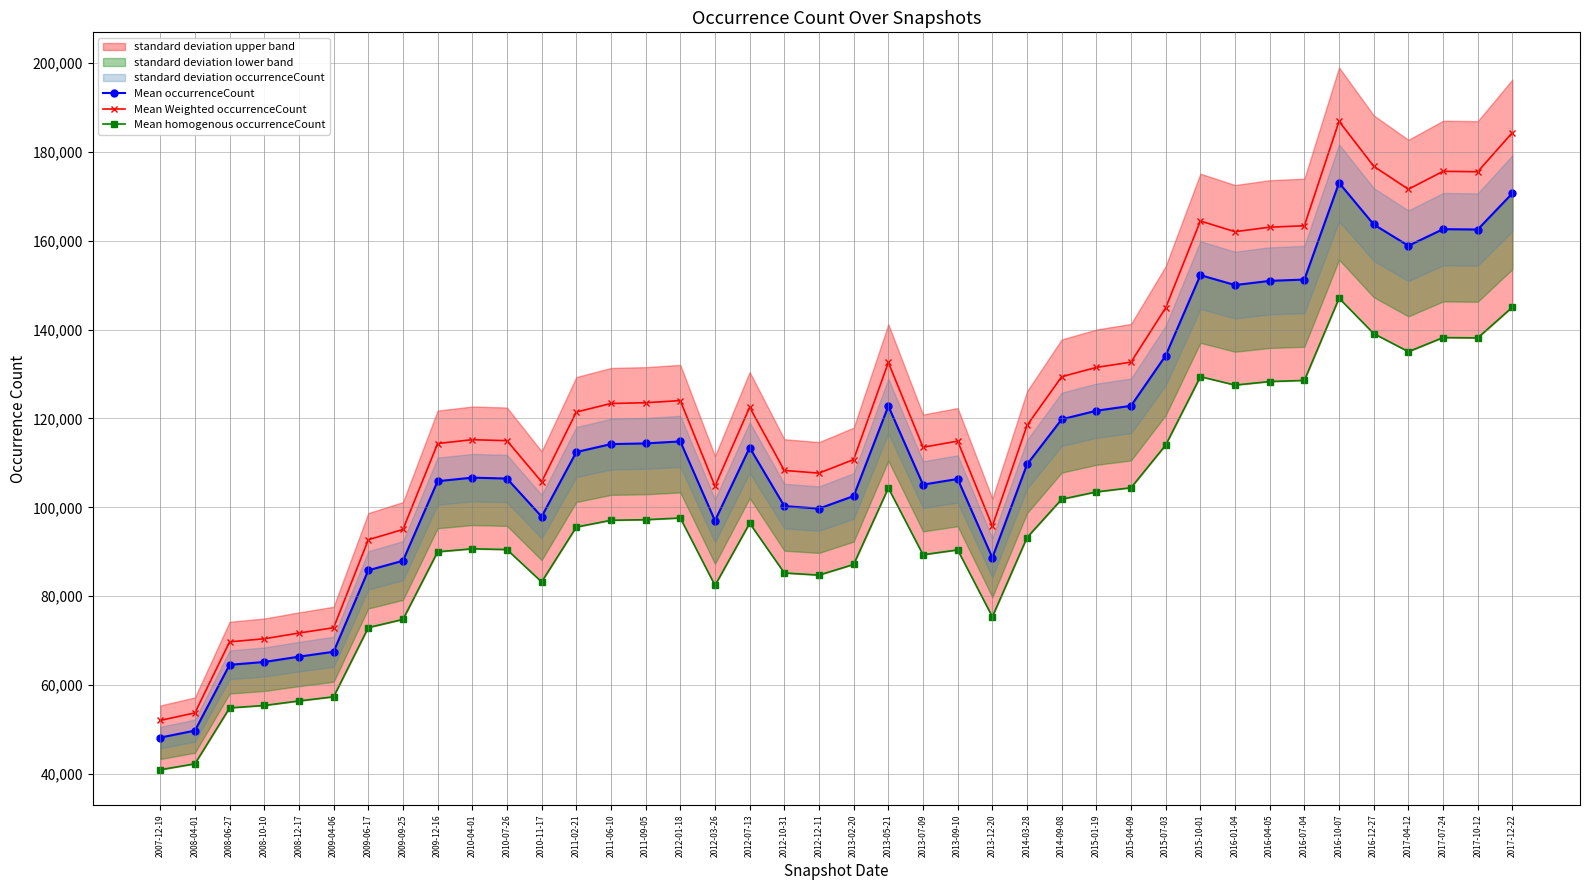

Where is the first local maximum for Mean homogenous occurrenceCount?

2010-04-01